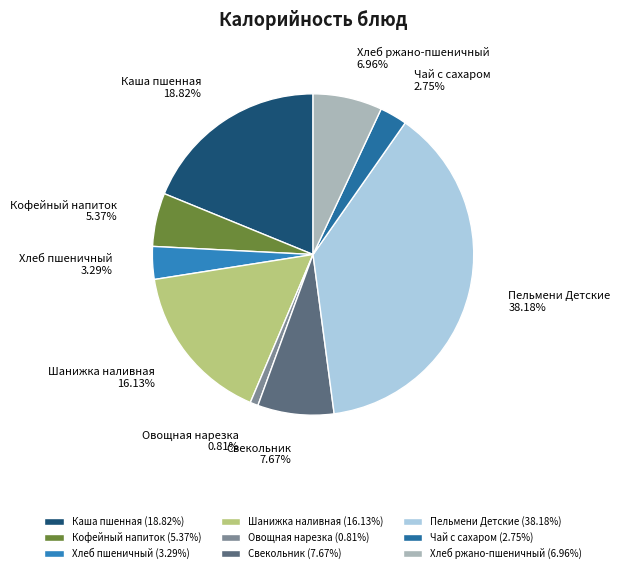

True or false: Хлеб ржано-пшеничный accounts for 16% of the total.

False